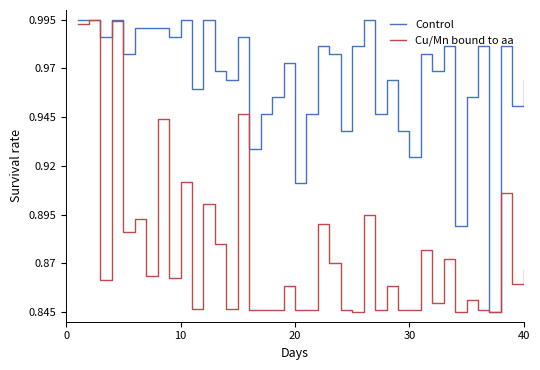

Which series has the largest total across all categories?

Control